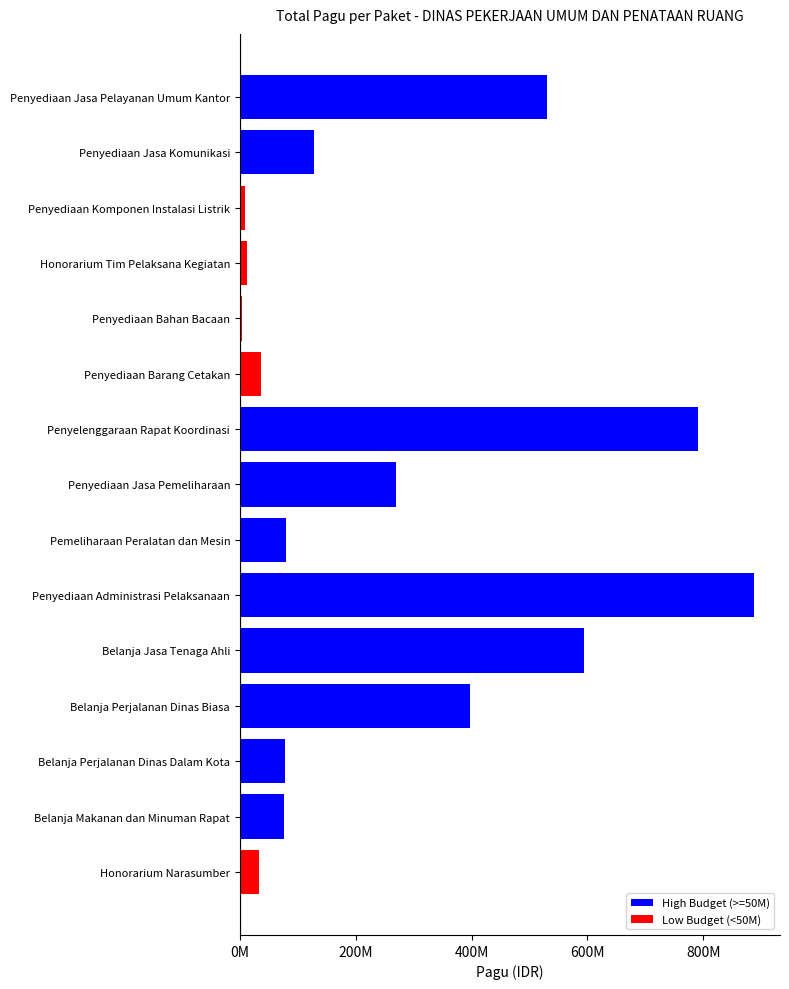

What is the difference between the maximum and minimum values?

884198200